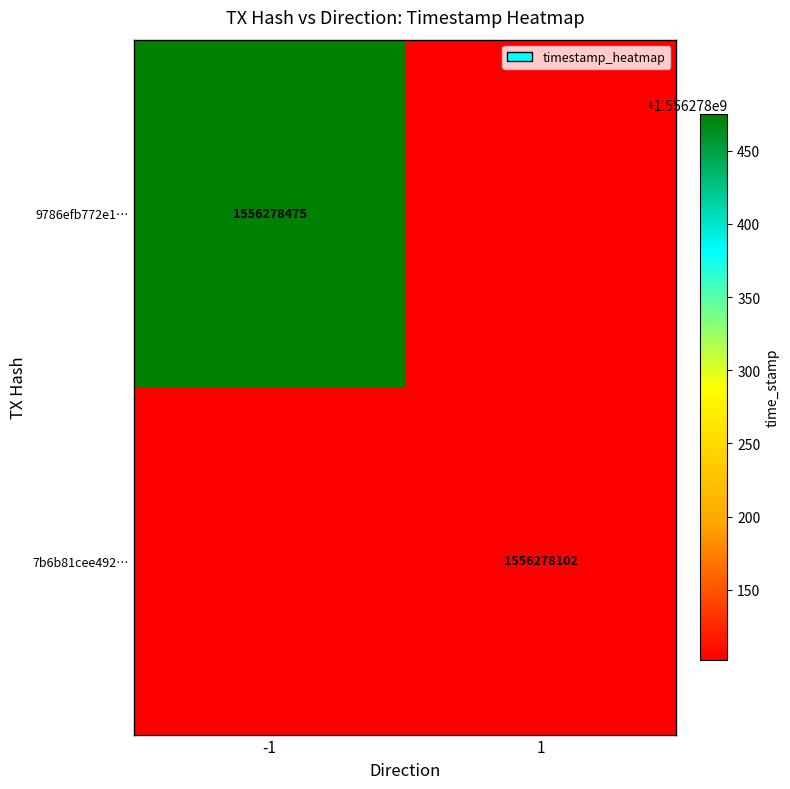

Between 0 and 1, which is larger?

1